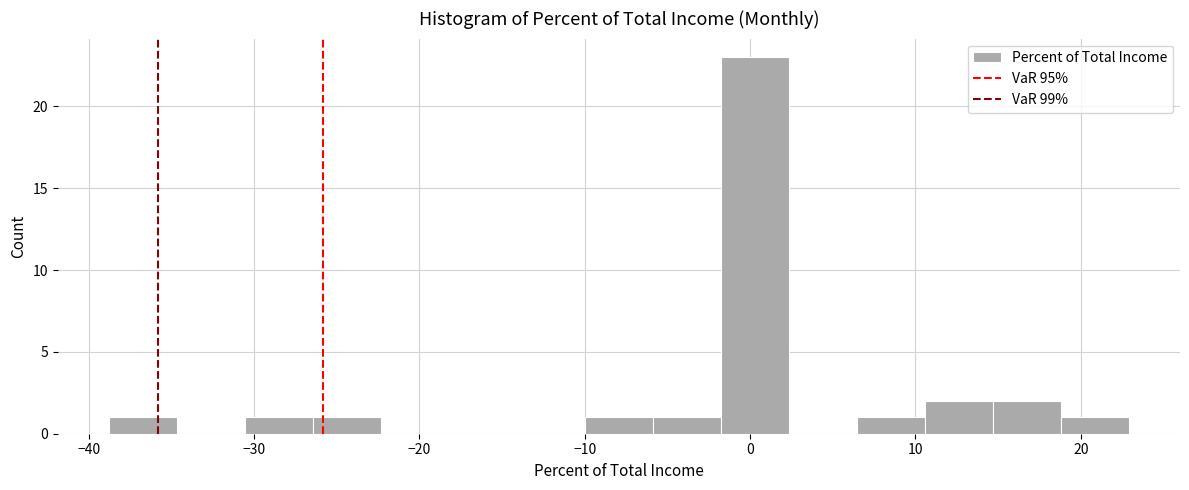

Reading left to right, transcribe this chart: for each bar, give the range it covers on the x-axis and its height. Neither the bar edges nor the heights are printed on the chart, so give them approximately, as read against the axes.

-39 to -35: 1
-35 to -31: 0
-31 to -26: 1
-26 to -22: 1
-22 to -18: 0
-18 to -14: 0
-14 to -10: 0
-10 to -6: 1
-6 to -2: 1
-2 to 2: 23
2 to 6: 0
6 to 11: 1
11 to 15: 2
15 to 19: 2
19 to 23: 1